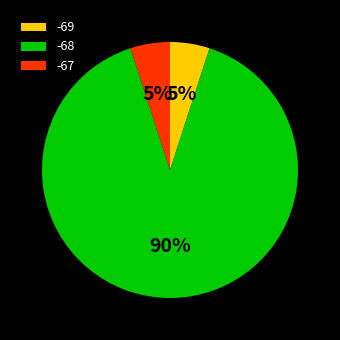

Is the sum of -68 and -67 greater than half?

Yes